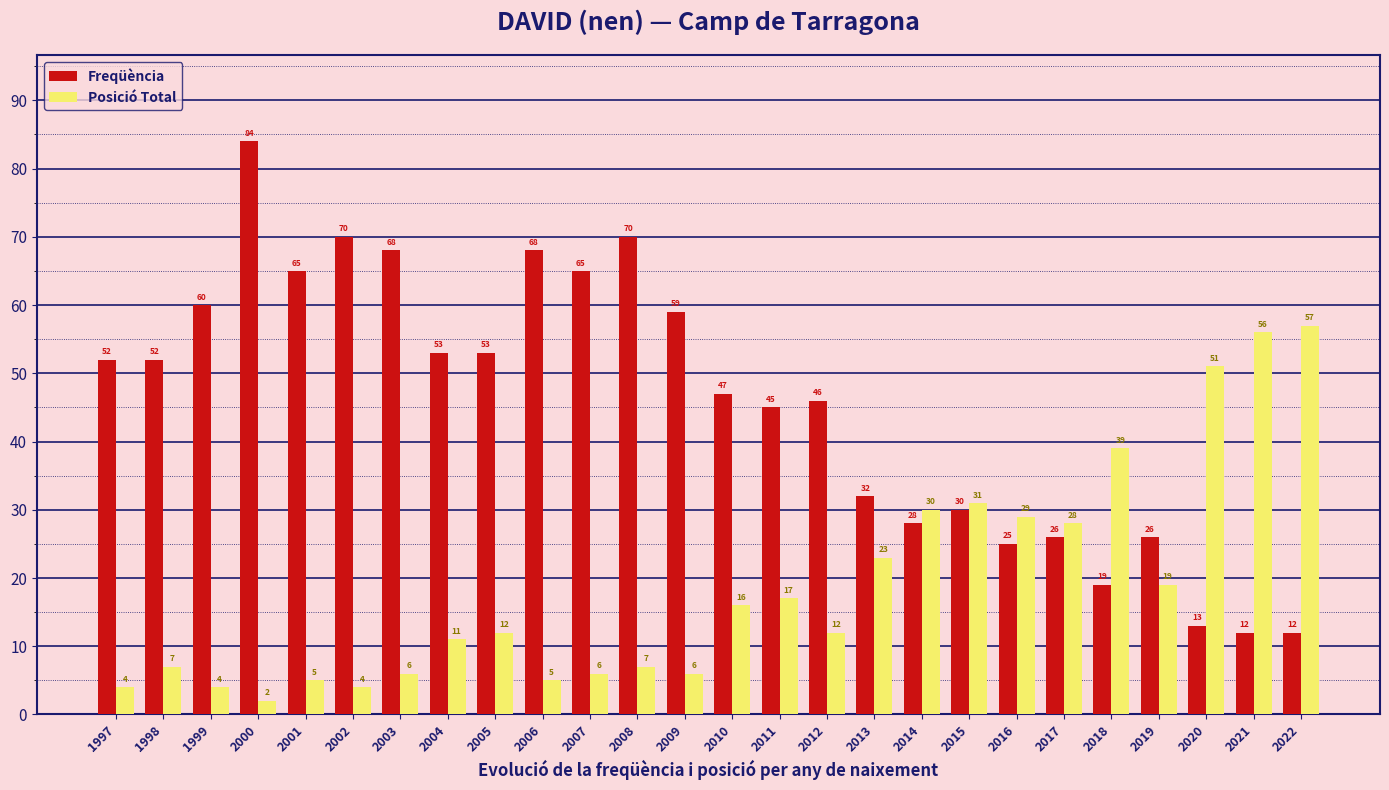

Between 2003 and 2020, which series saw the biggest shift?

Freqüència